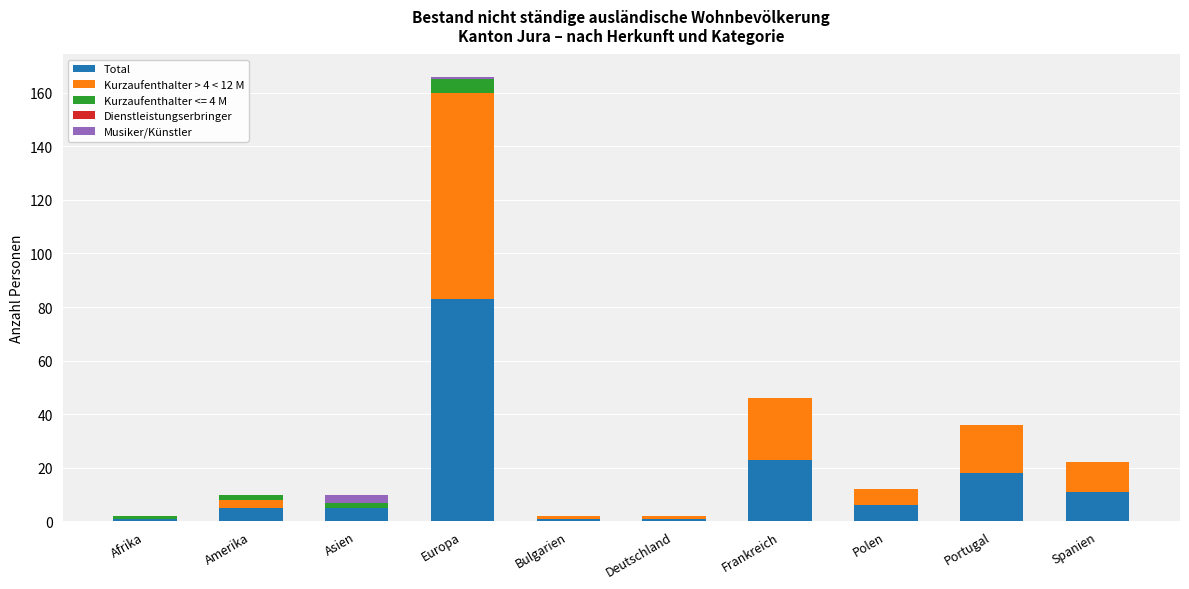

At which category is the sum across all series the highest?

Europa